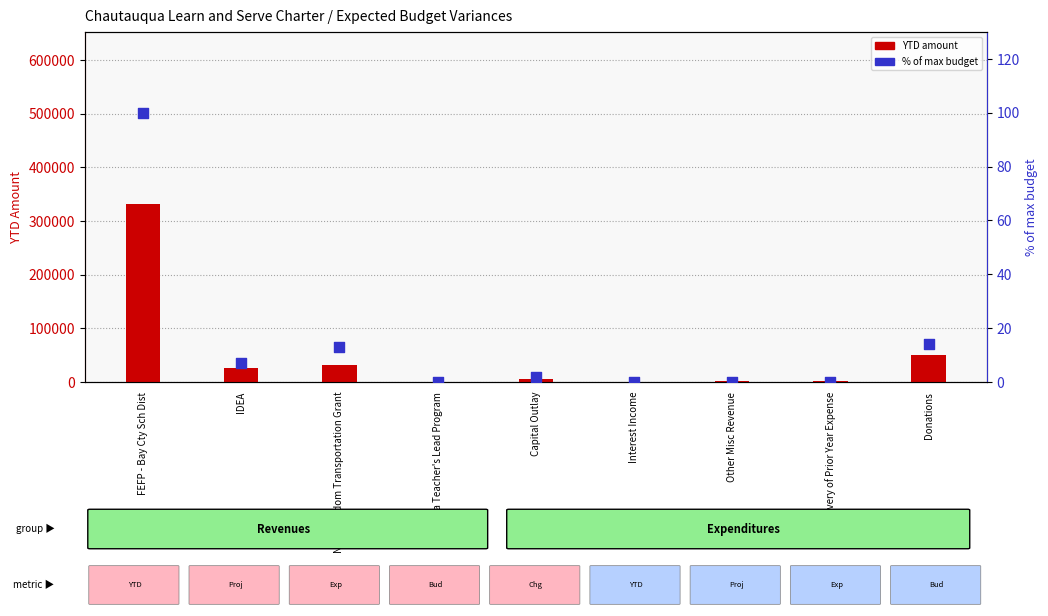

Which series contains the lowest Y value?

% of max budget